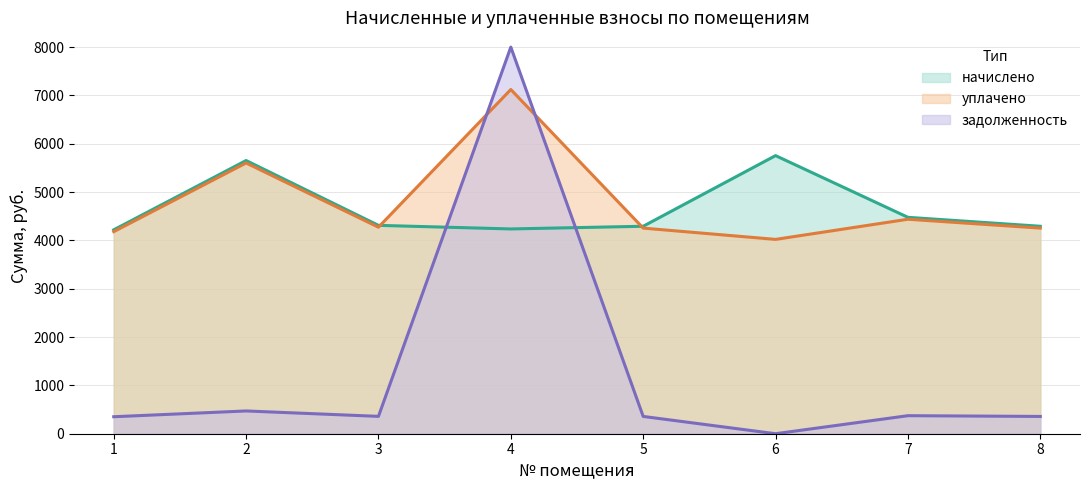

What are all the series names shown in the legend?

начислено, уплачено, задолженность